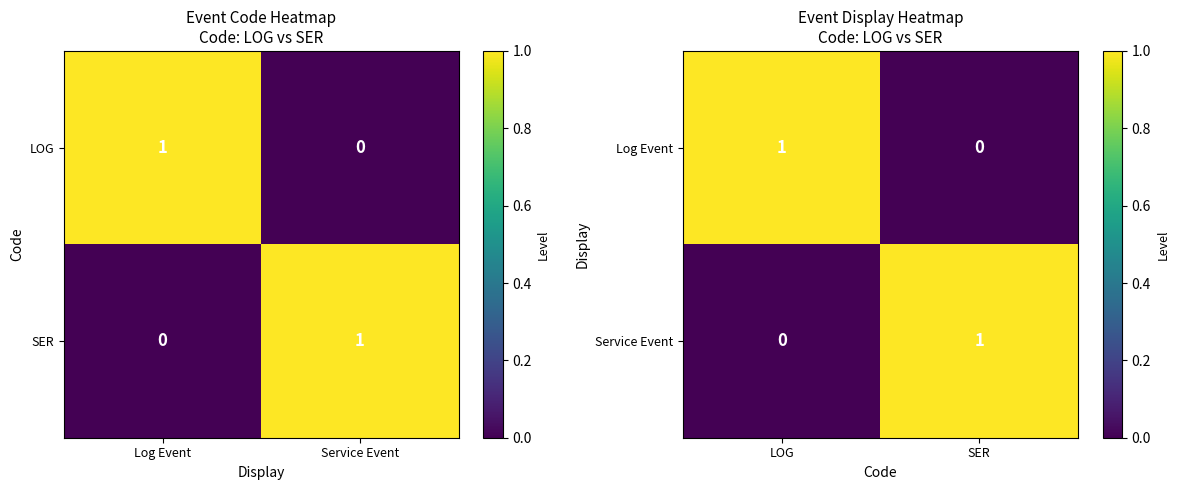

Rank the series by their maximum value, from lowest to highest.

Log Event, Service Event